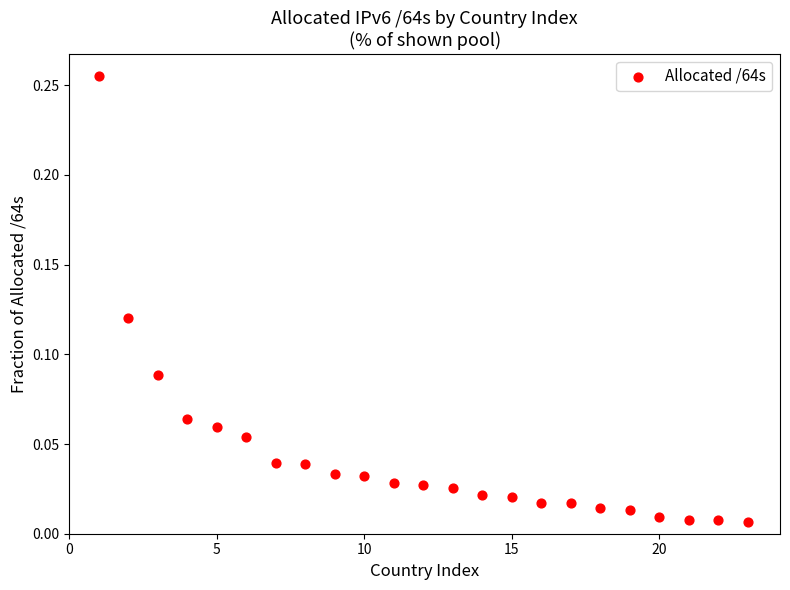

What is the range of X values (max minus min)?

22.0